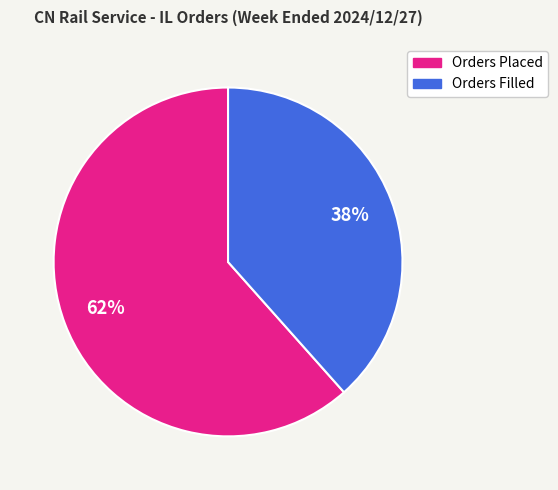

What is the largest slice in the pie chart?

Orders Placed